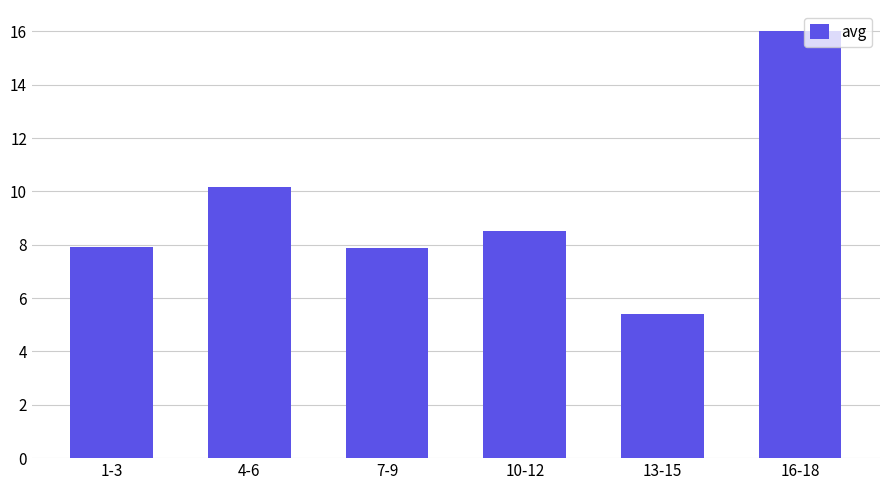

How many series are shown in this chart?

1